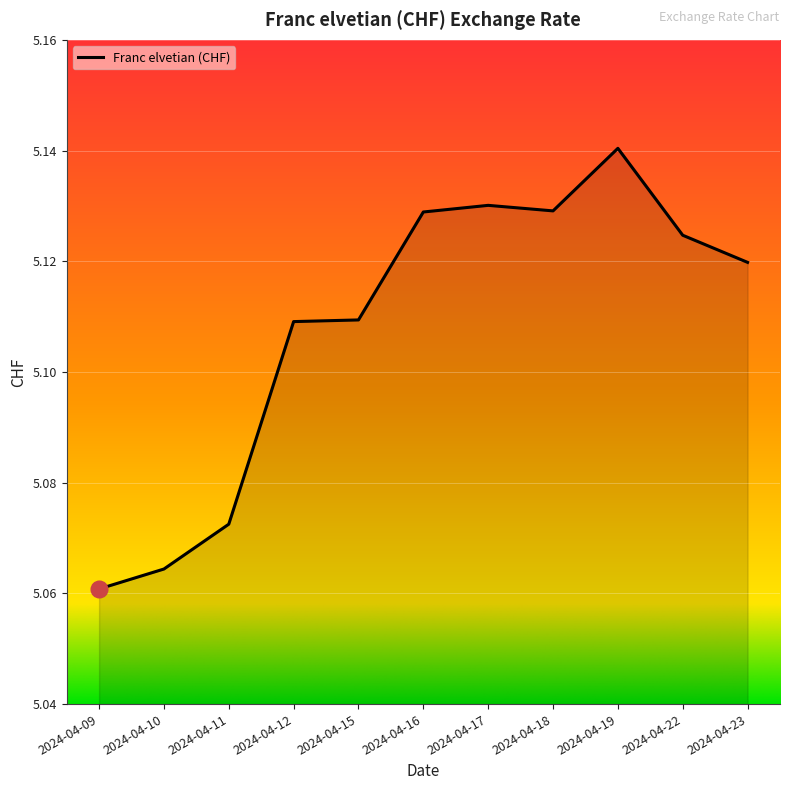

What is the ratio of the value at 2024-04-12 to the value at 2024-04-10?

1.0